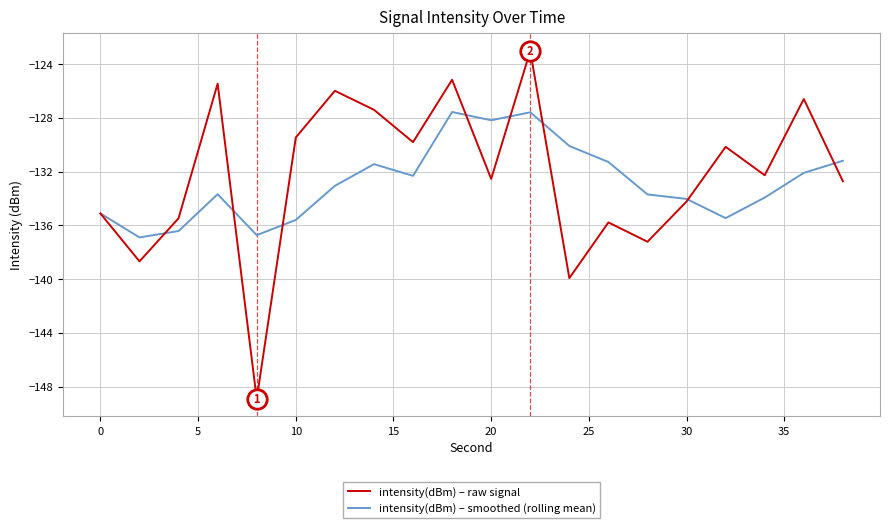

Which series has the largest range (max minus min)?

intensity(dBm) – raw signal